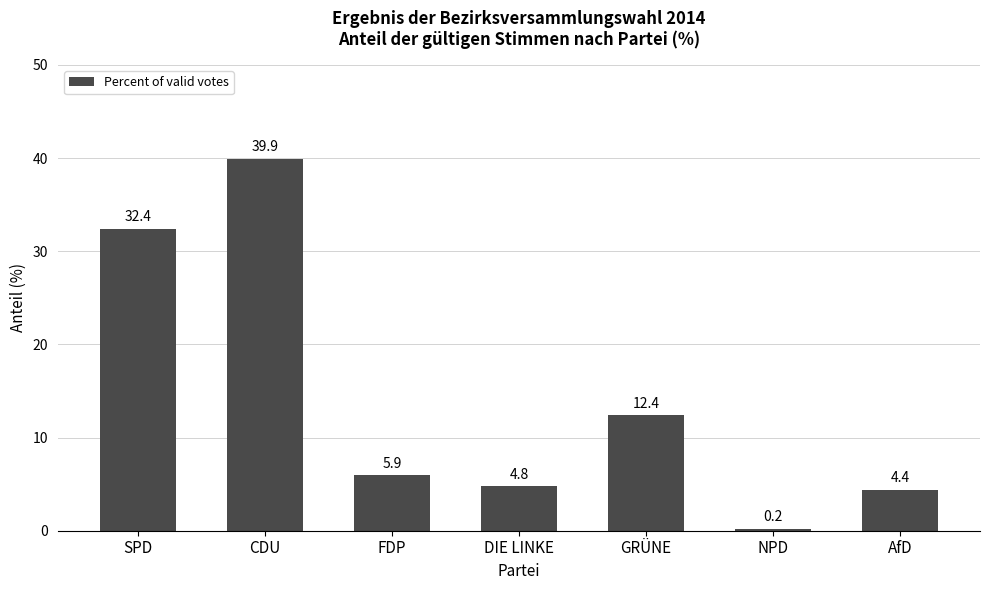

Approximately how many times larger is the value at DIE LINKE compared to FDP?

0.8